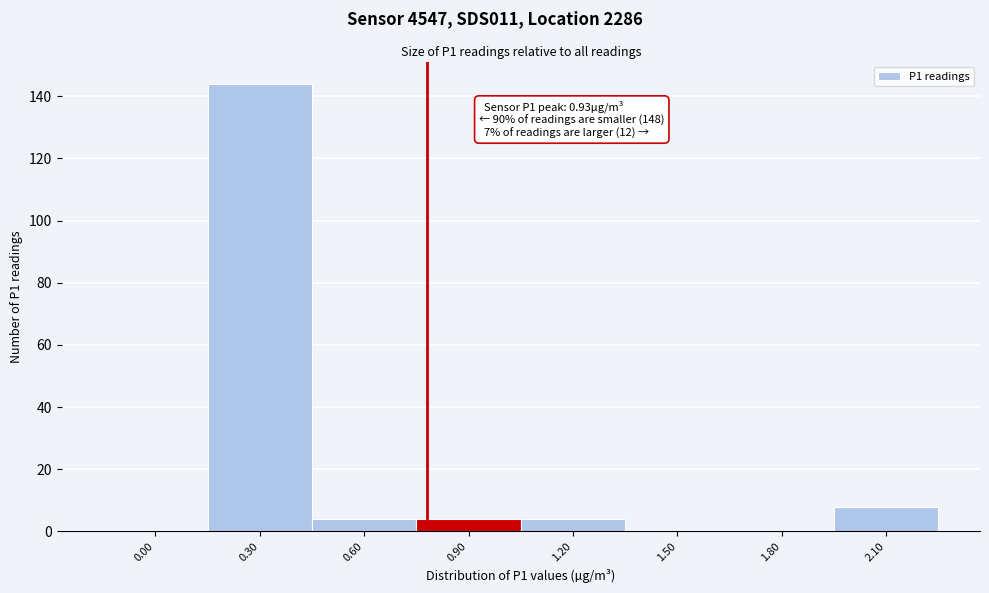

Reading left to right, transcribe all the data shown in this chart.

0.00=0	0.30=144	0.60=4	0.90=4	1.20=4	1.50=0	1.80=0	2.10=8